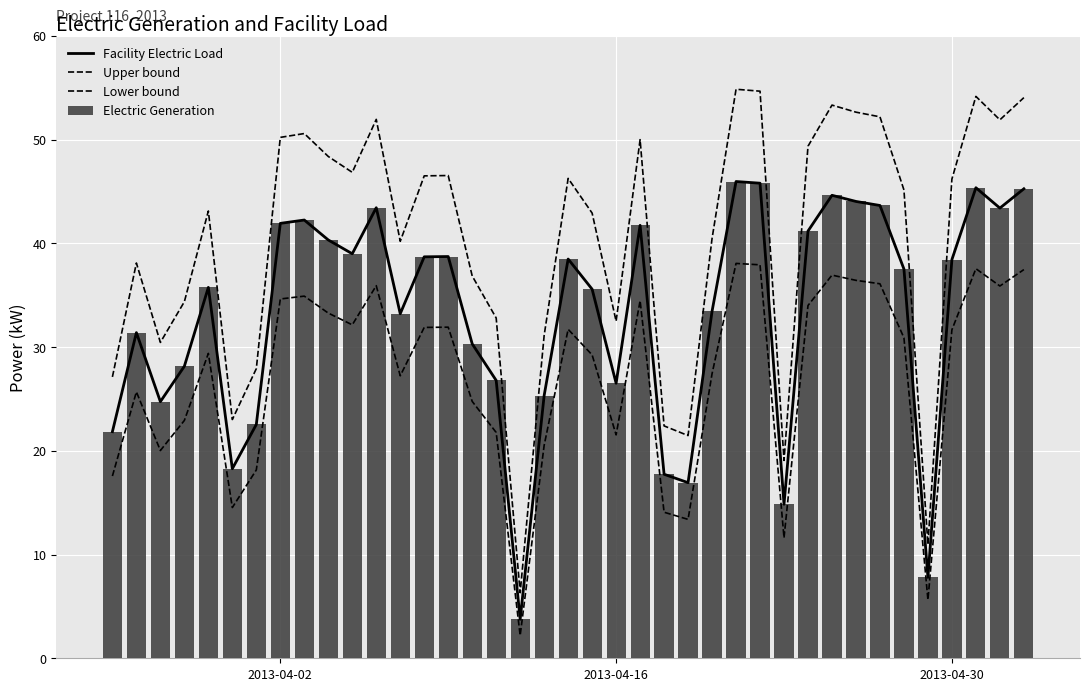

How many groups of bars are there?

39